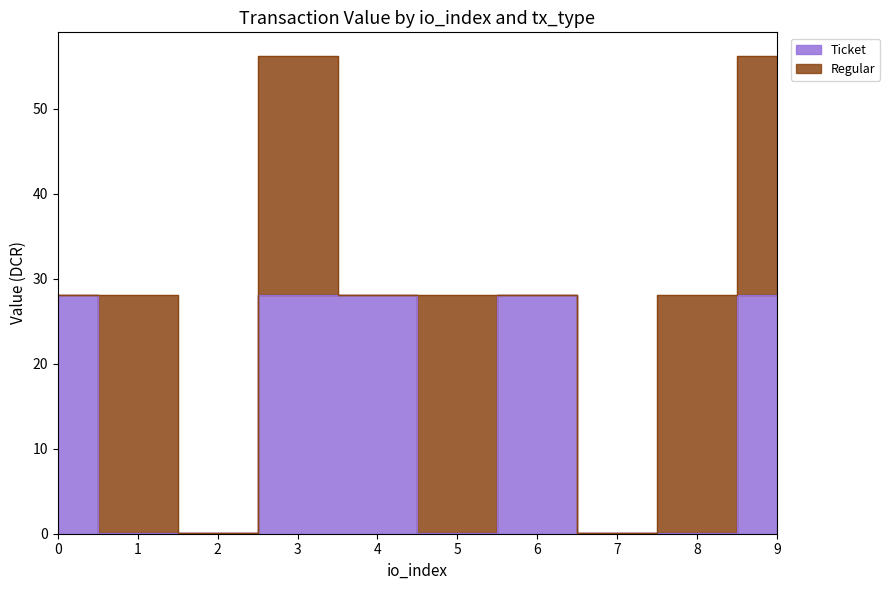

What is the greatest value displayed?

28.1